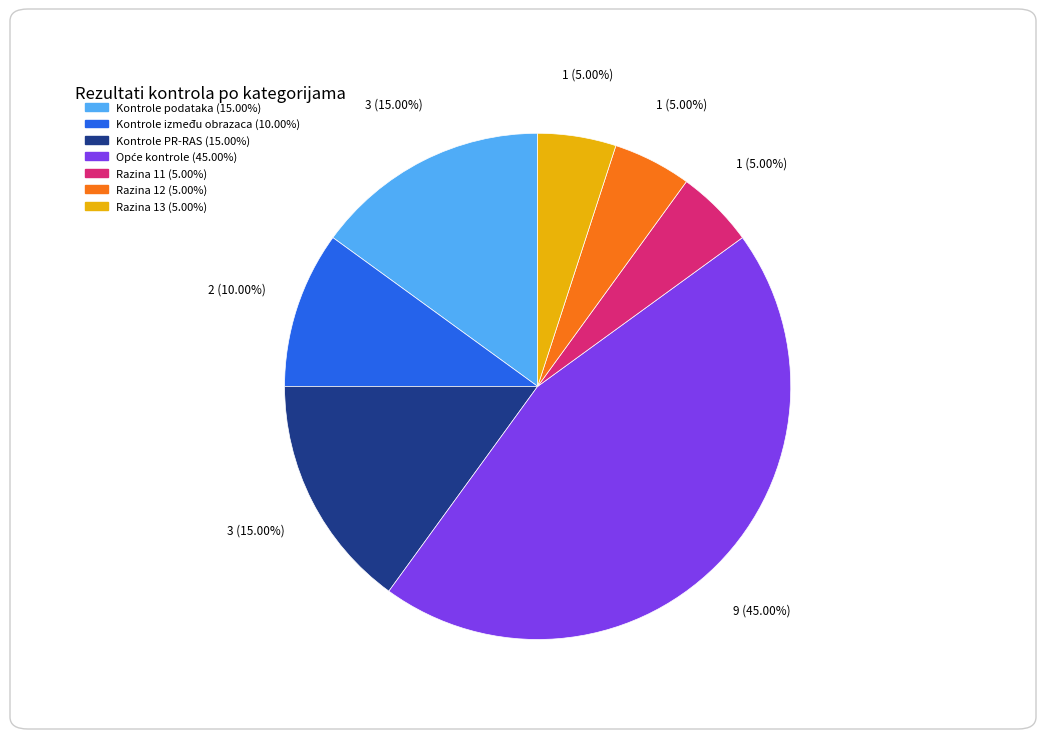

Between Kontrole podataka and Razina 11, which is larger?

Kontrole podataka